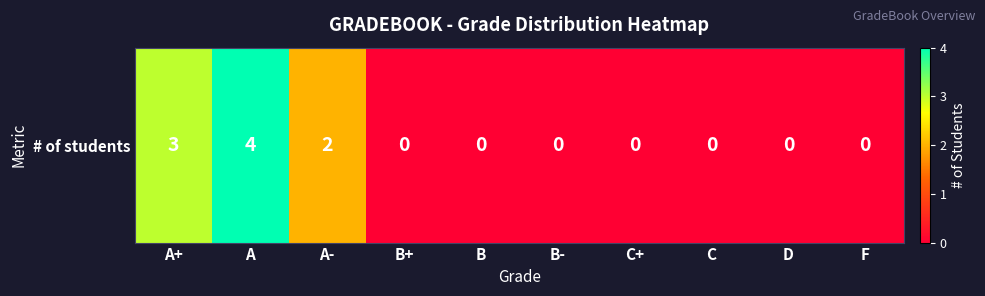

What is the greatest value displayed?

4